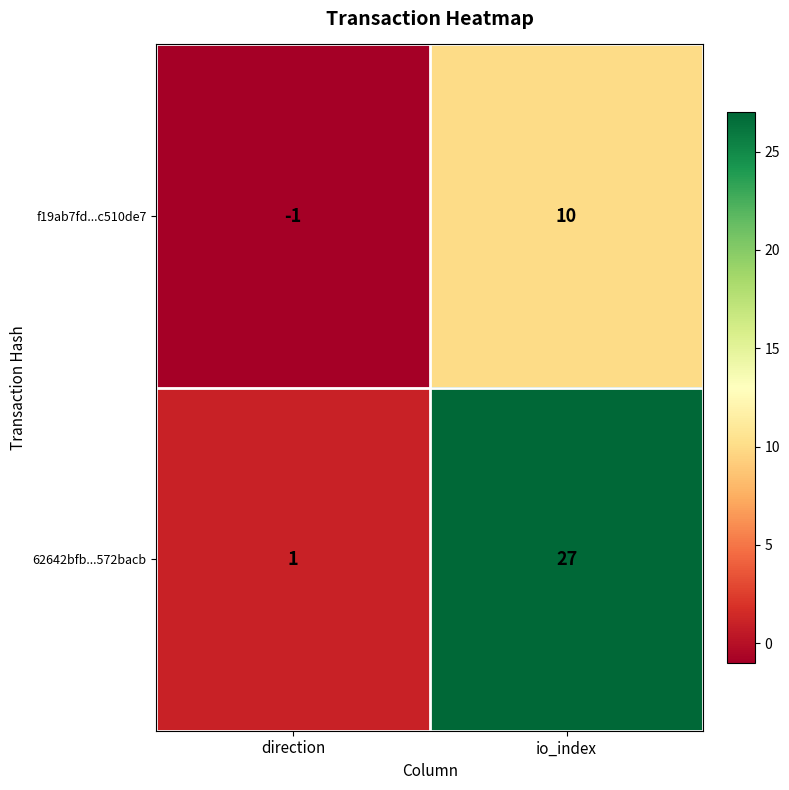

What is the difference between the f19ab7fd...c510de7 values at direction and io_index?

11